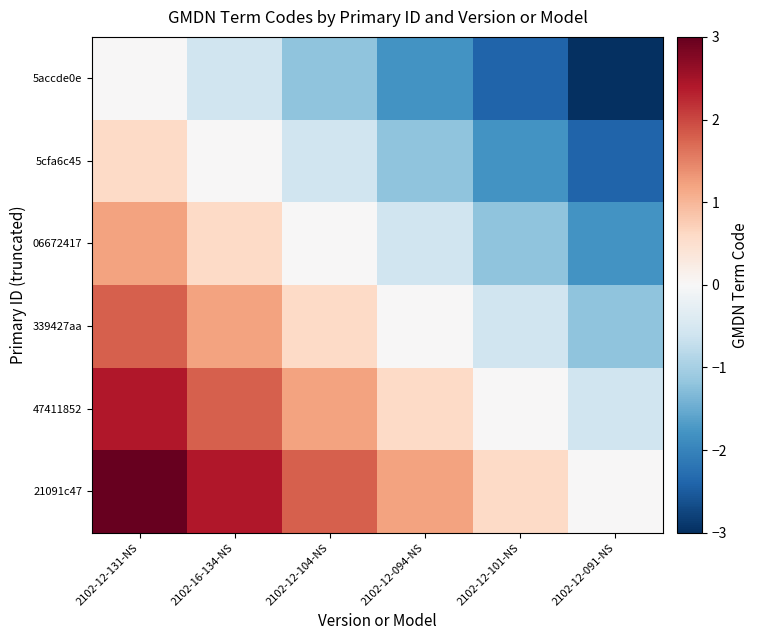

At which category is the sum across all series the highest?

2102-12-131-NS